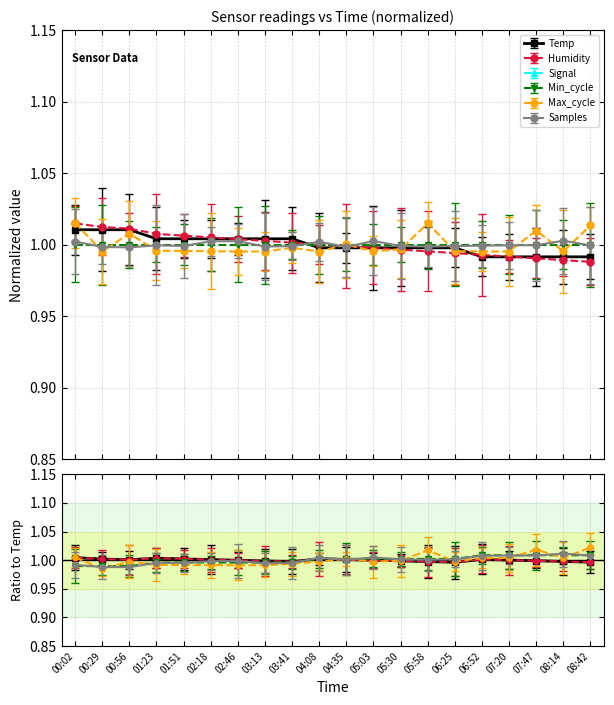

Count the Temp values in the range 0 to 1.

11